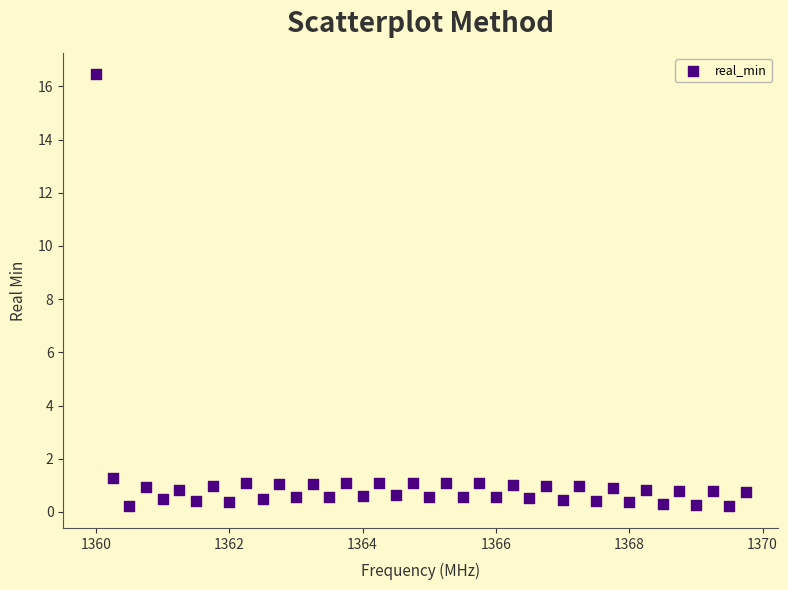

What Y value in the scatter plot is closest to 8?

1.3